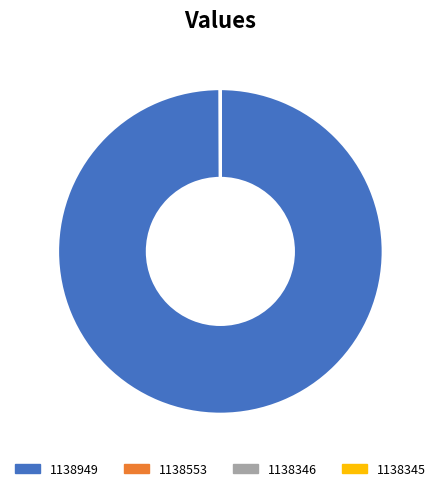

What is the majority slice?

1138949